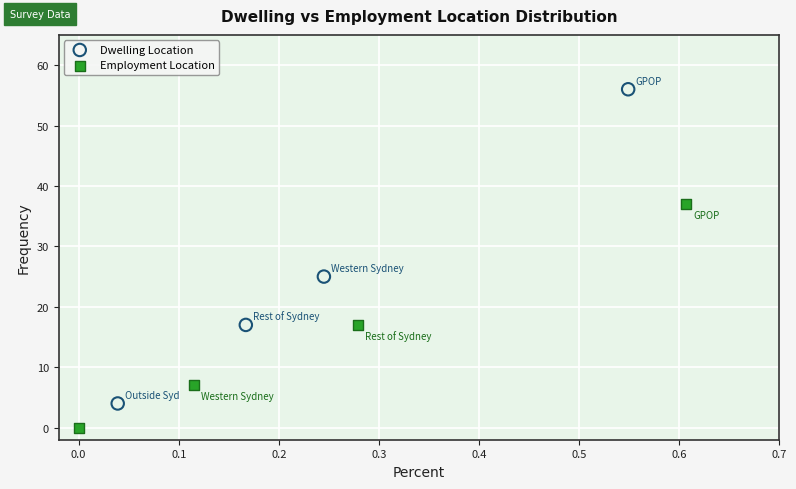

Which series contains the highest Y value?

Dwelling Location